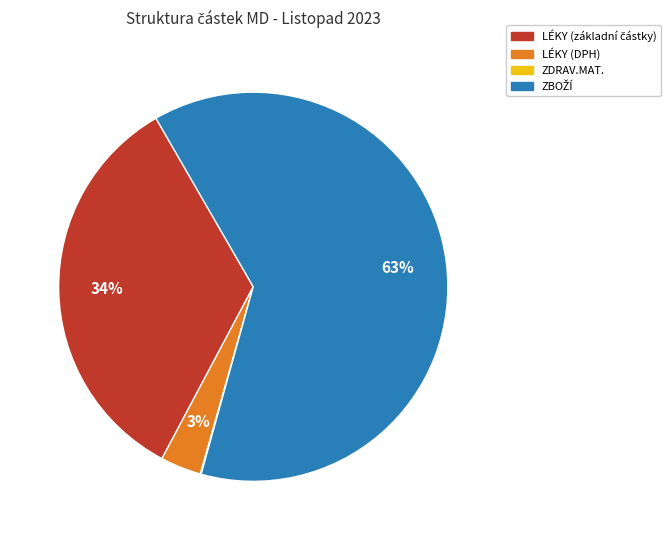

To the nearest percent, what is the difference between the largest and smallest slice percentages?

63%